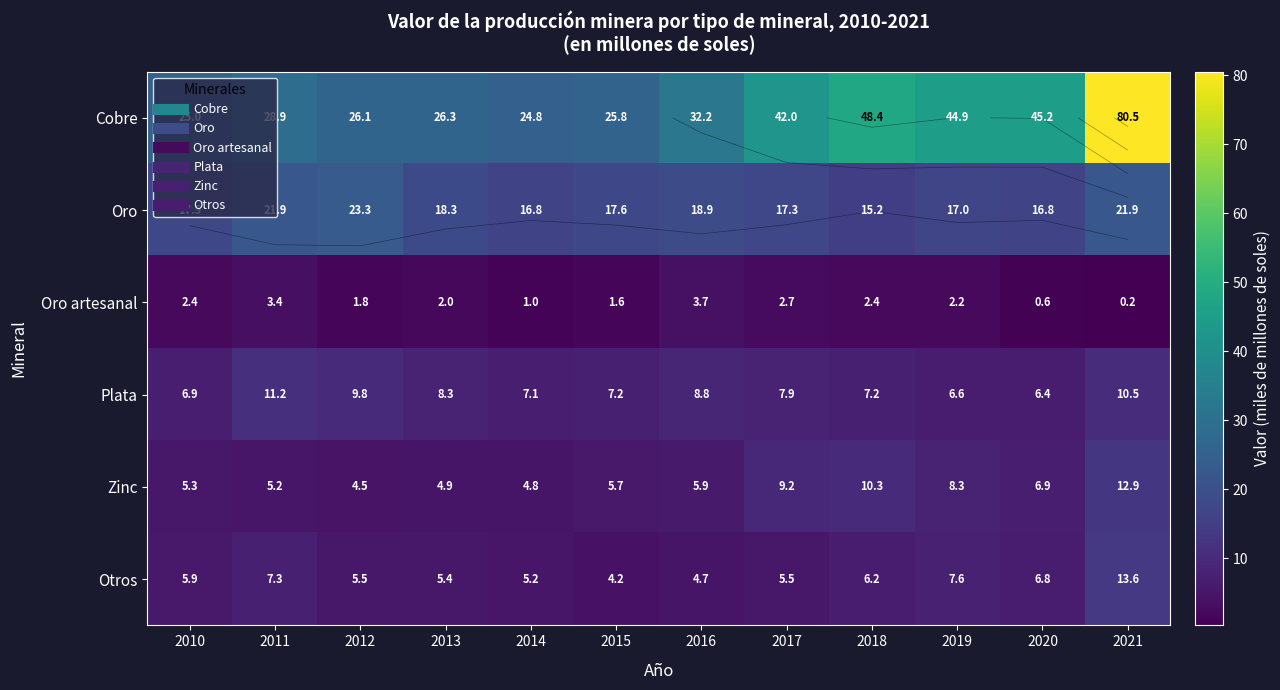

Which category has the highest value in the Oro series?

2012